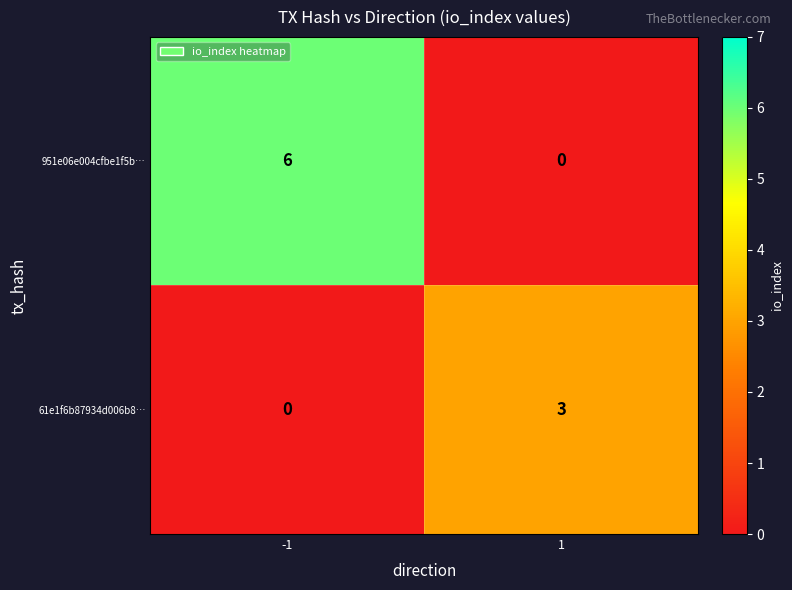

Rank the series by their maximum value, from highest to lowest.

951e06e004cfbe1f5b…, 61e1f6b87934d006b8…